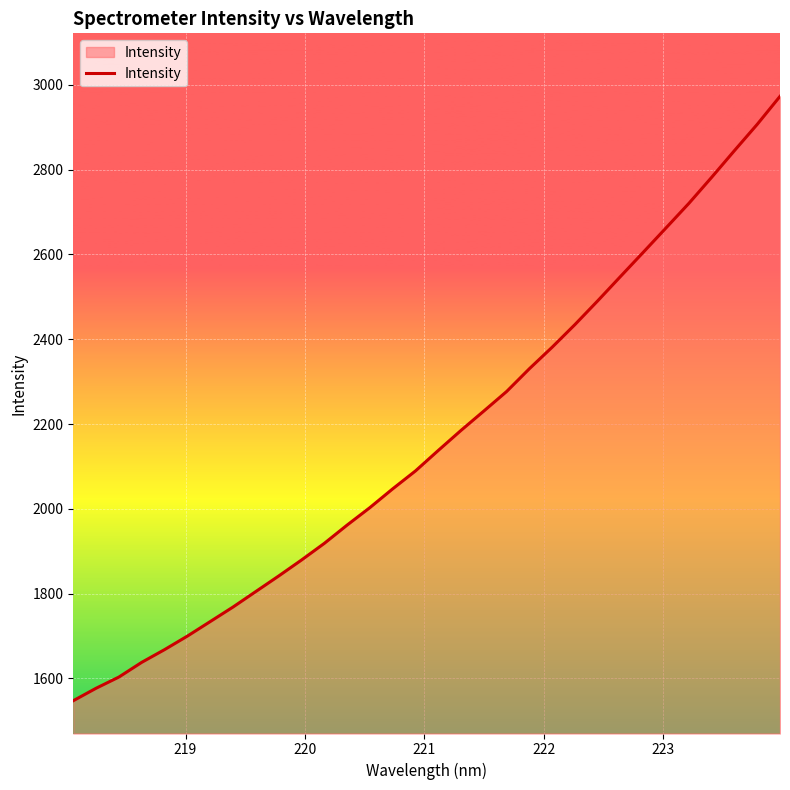

What is the difference between the second highest and minimum values?

1359.6